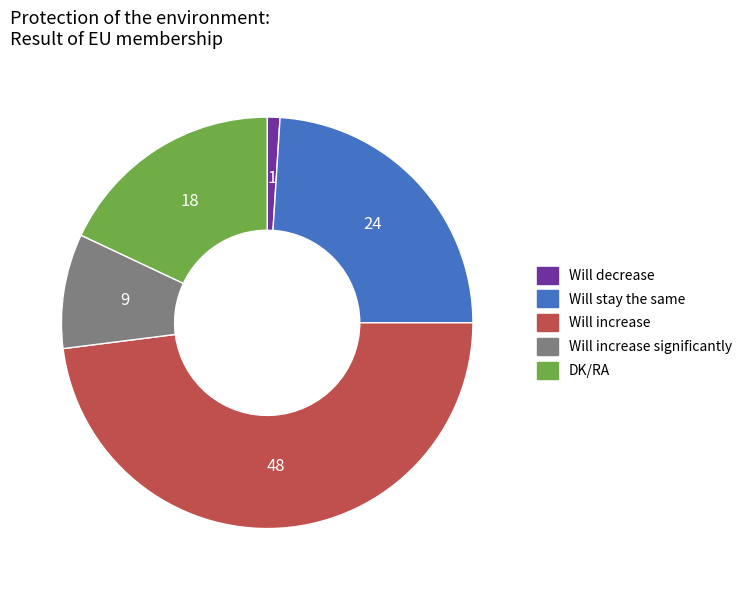

What is the ratio of the value at Will increase significantly to the value at Will decrease?

9.0